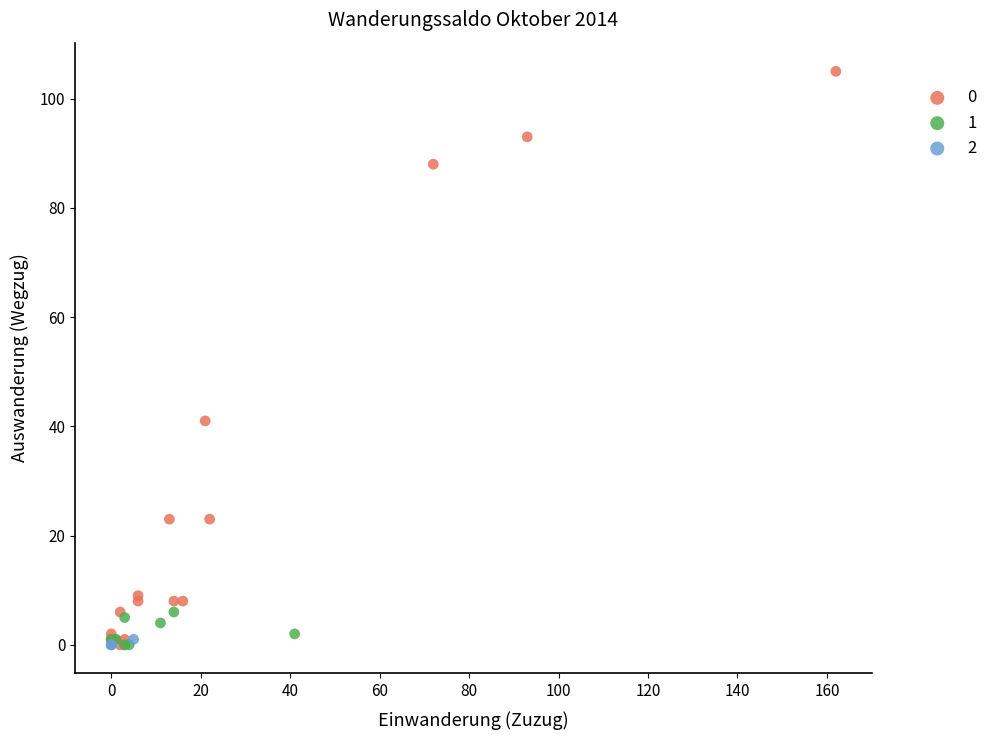

Which series contains the highest Y value?

0